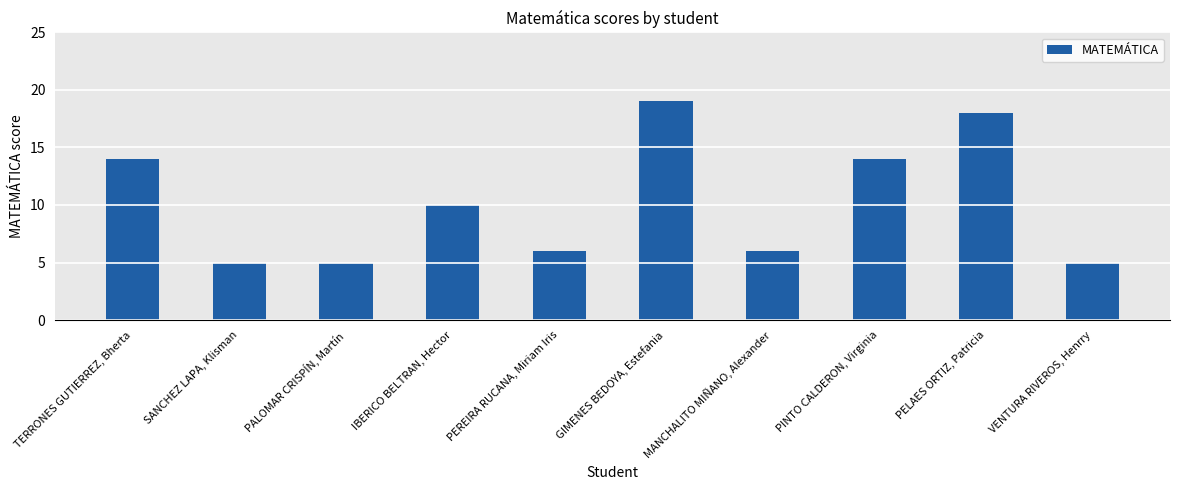

True or false: the data shows 25 at PINTO CALDERON, Virginia.

False